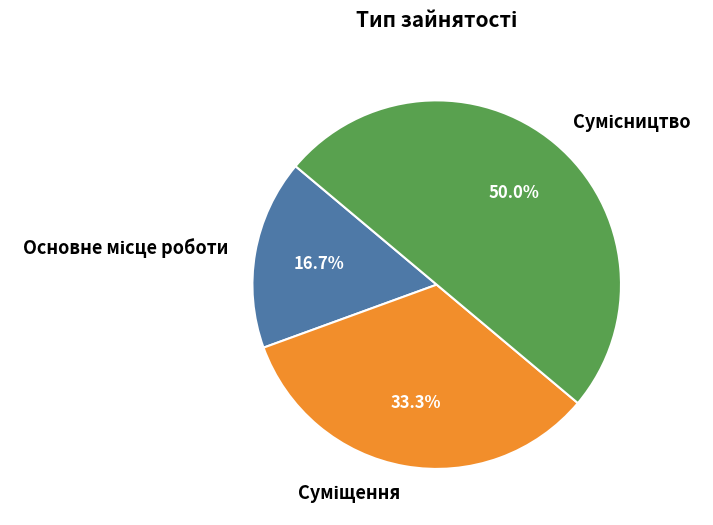

Is Суміщення the majority of the pie?

No